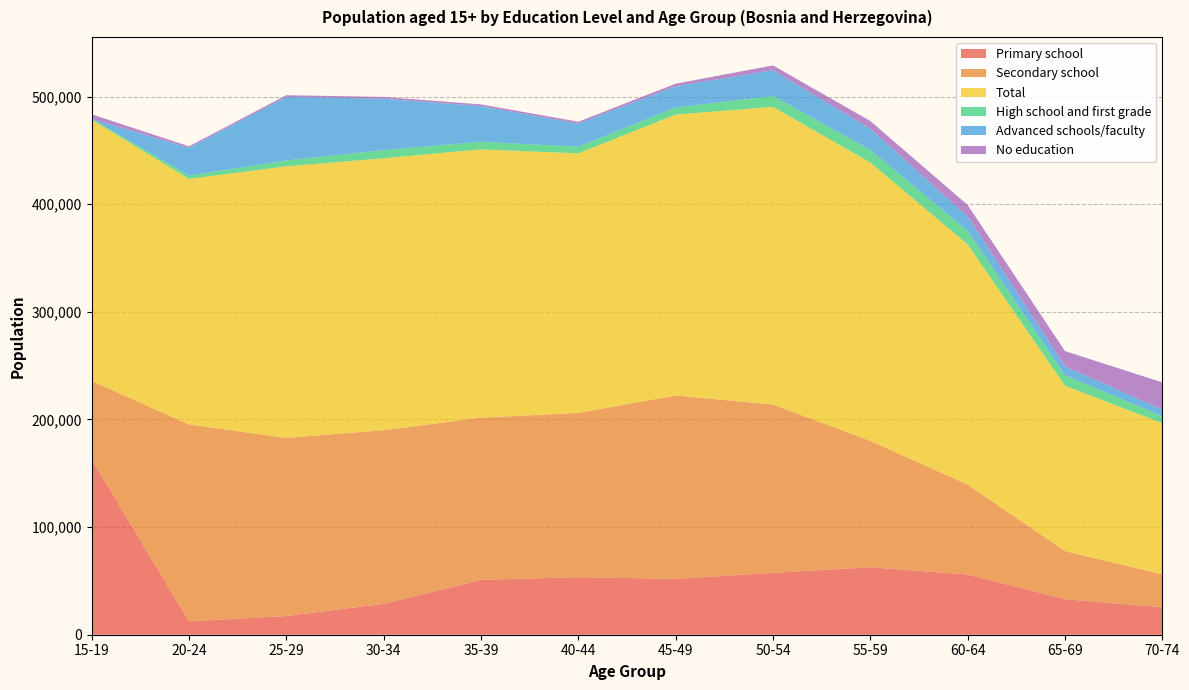

Reading left to right, what are all the values shown in this chart?

Primary school: 162908	12390	17371	28702	50963	53456	51887	57529	62656	55913	33024	25476
Secondary school: 72907	182975	165455	161303	150664	152600	170388	156271	117515	83489	44750	30630
Total: 242742	228056	252318	252633	249266	241138	260928	276575	258537	223251	153569	140455
High school and first grade: 748	3095	5424	7502	7079	6177	6538	10160	11693	12517	9637	6454
Advanced schools/faculty: 0	25843	59076	47824	33108	21498	19808	23935	19667	13478	8473	6199
No education: 4171	1368	1578	1625	1600	1708	2379	4424	7181	10595	14059	25185